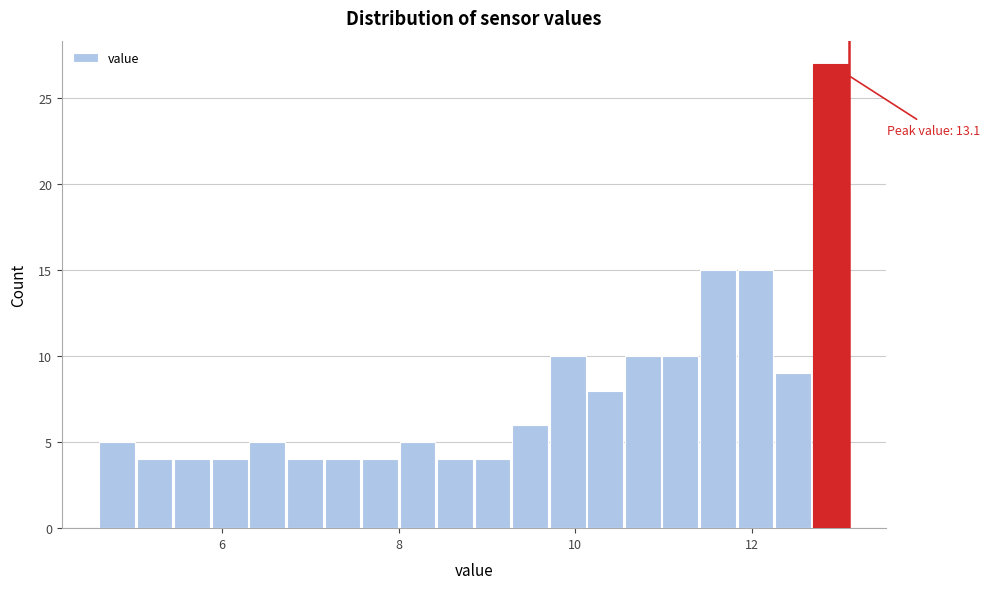

Read against the x-axis, roughly where is the centre of the tallest bar?

12.8